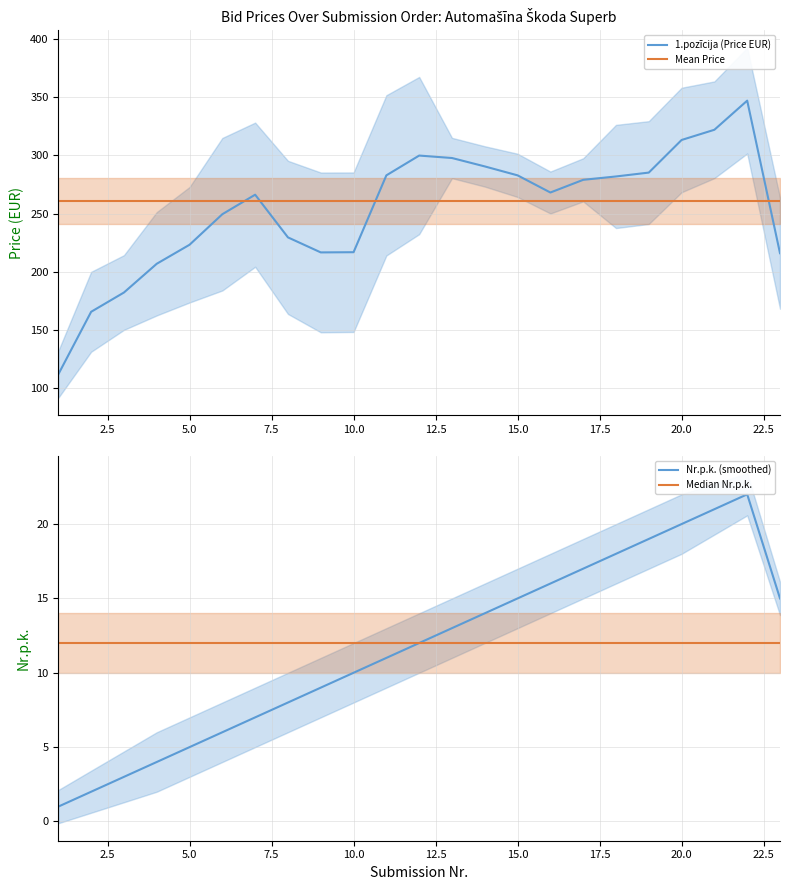

Is it true that Nr.p.k. (smoothed) equals 15.0 at 15.0?

True